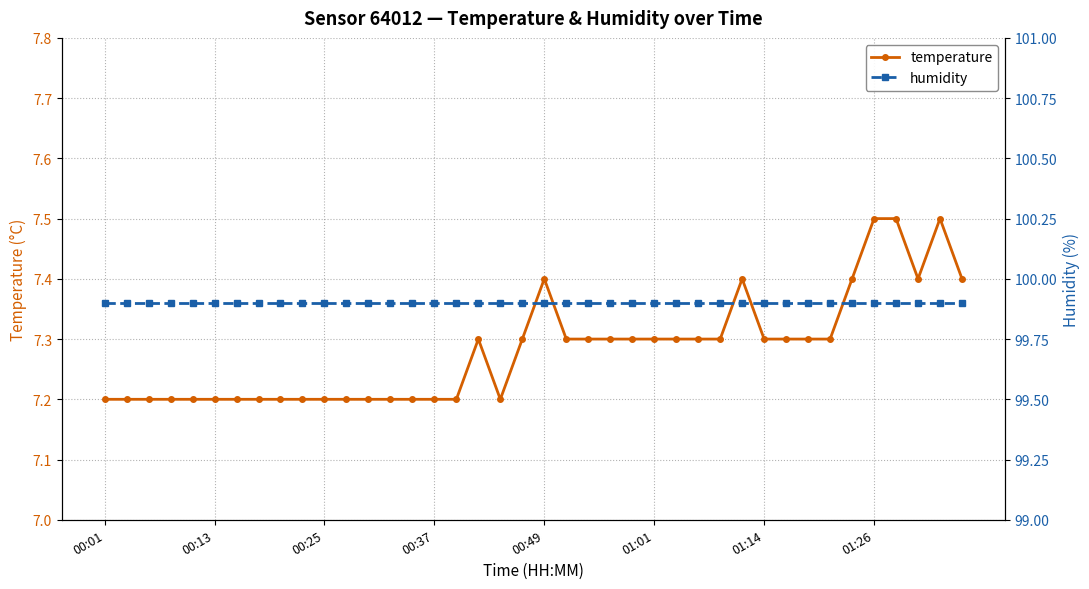

Count the temperature values in the range 7 to 8.

40